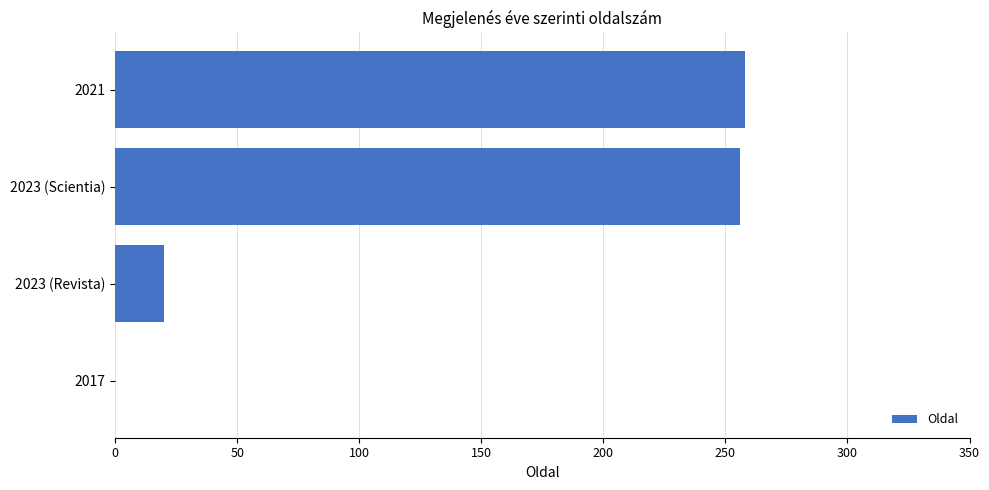

True or false: the data shows 20 at 2023 (Revista).

True